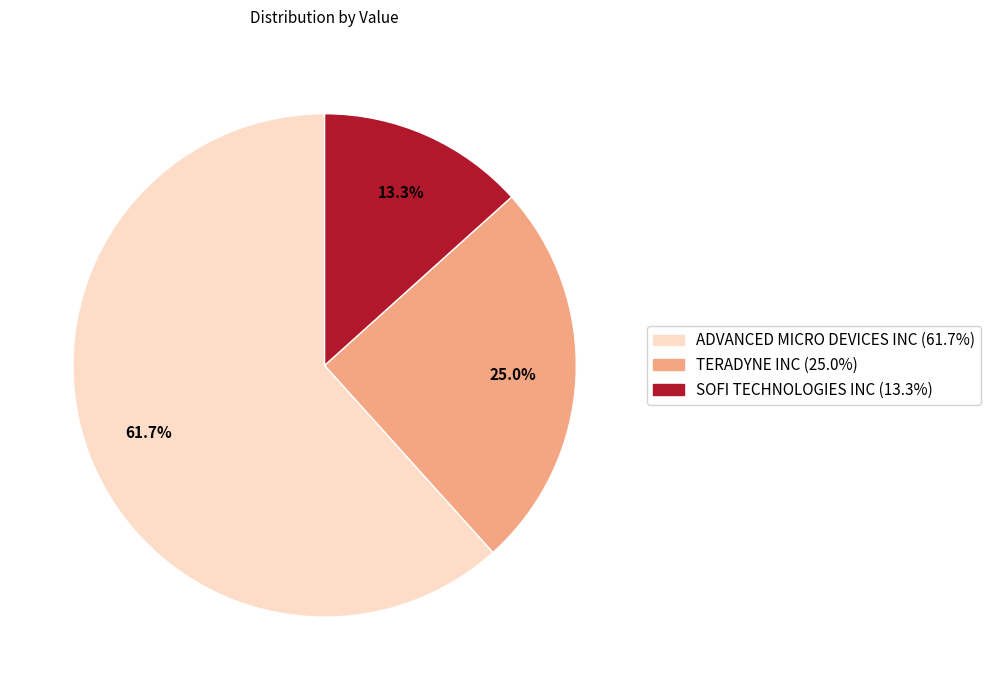

What is the ratio of the value at SOFI TECHNOLOGIES INC to the value at TERADYNE INC?

0.5